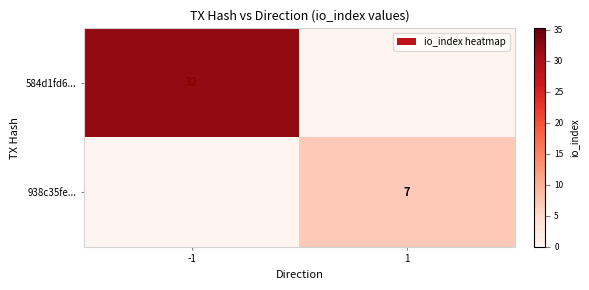

True or false: 938c35fe... has a value of 7 at 1.

True